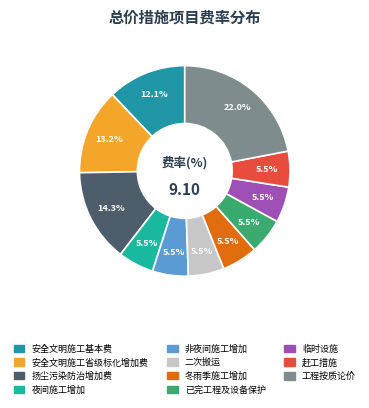

To the nearest percent, what is the difference between the largest and smallest slice percentages?

16%